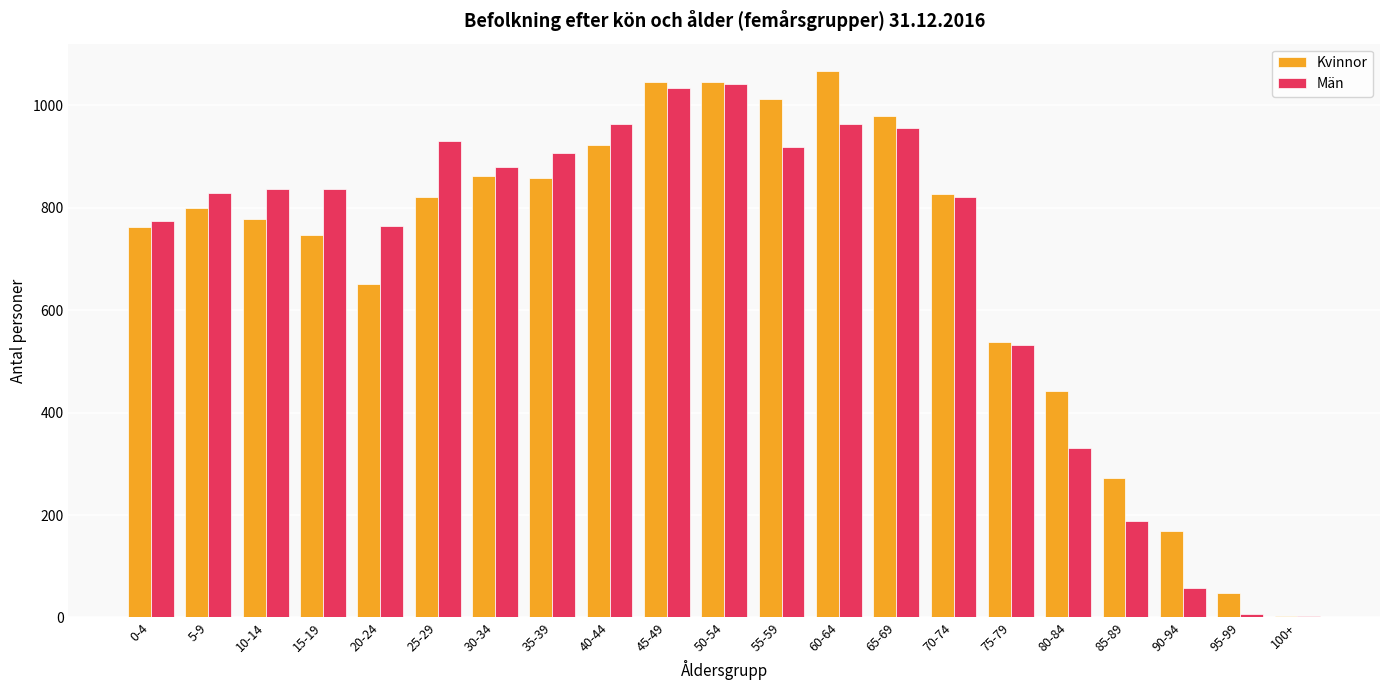

What is the sum of all Kvinnor values?

14647